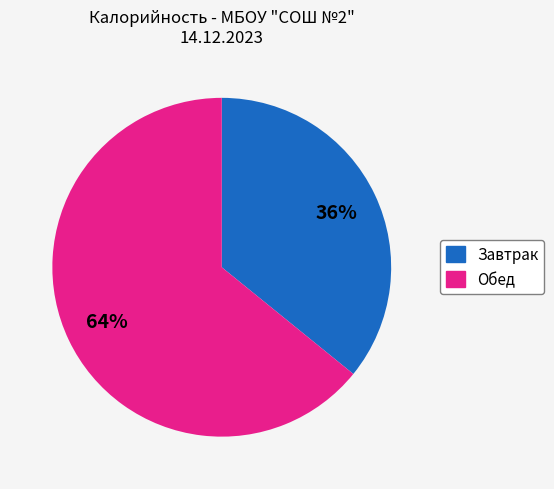

Is there a majority slice in this chart?

Yes